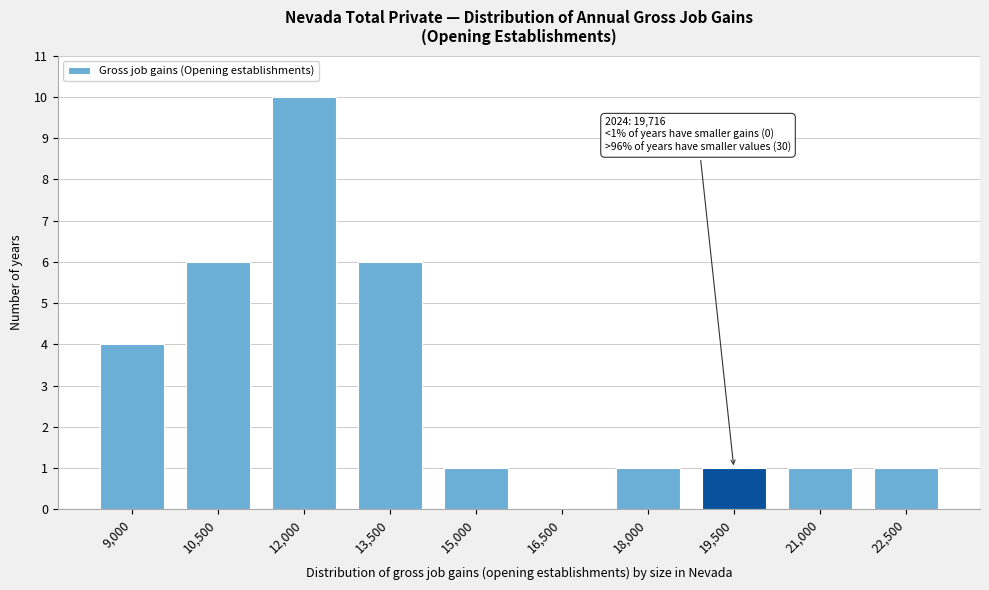

Reading left to right, extract all data points from this chart.

9,000=4	10,500=6	12,000=10	13,500=6	15,000=1	16,500=0	18,000=1	19,500=1	21,000=1	22,500=1